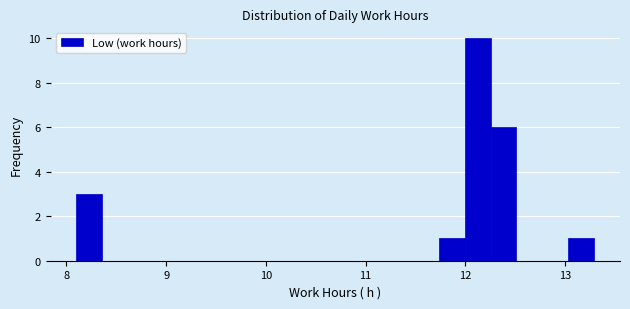

Read against the x-axis, roughly where is the centre of the tallest bar?

12.1